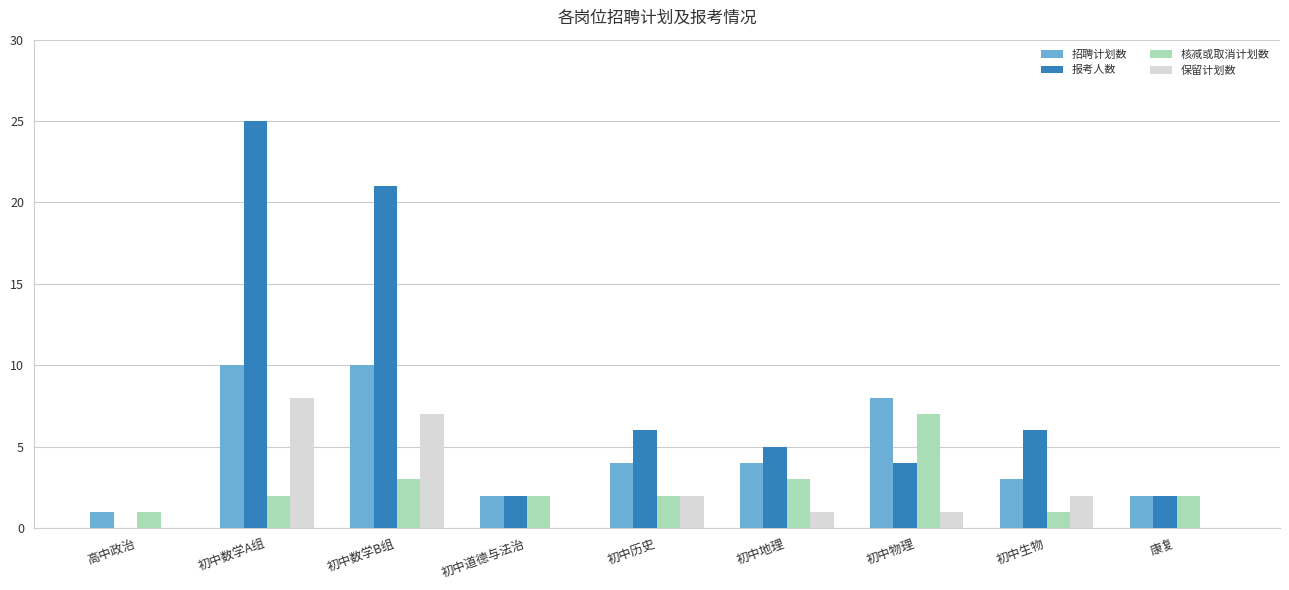

Between 初中数学A组 and 初中地理, which series saw the biggest shift?

报考人数